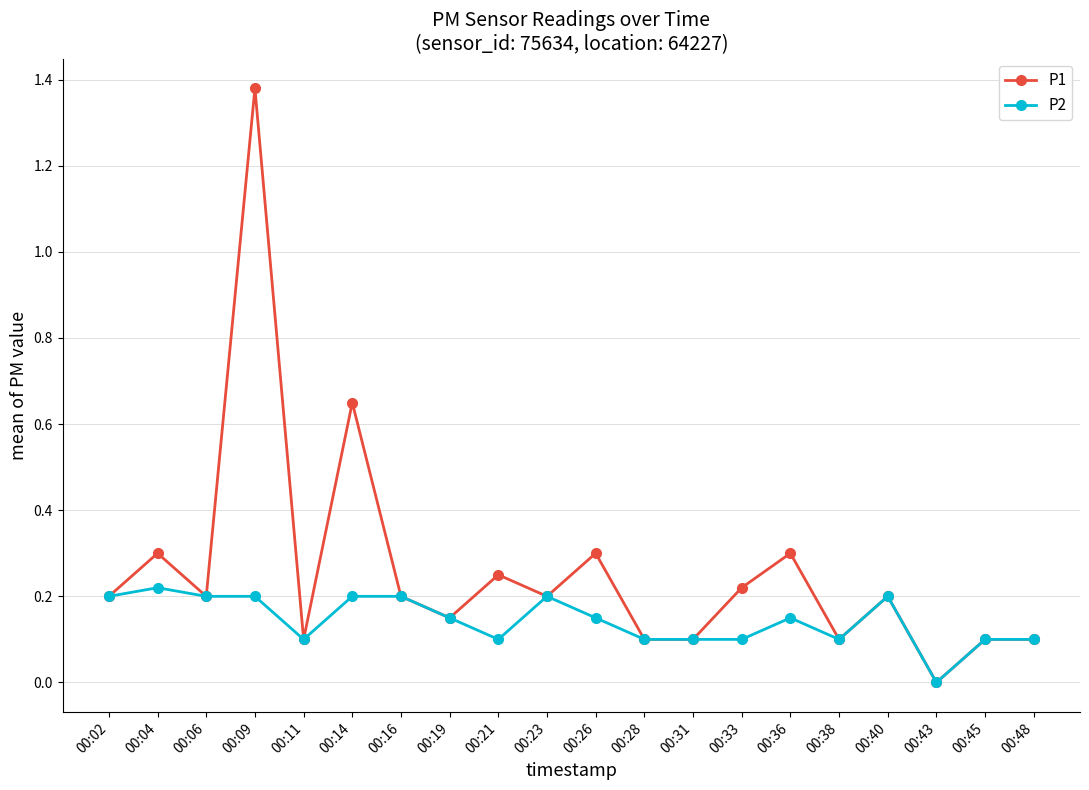

Which series has the largest total across all categories?

P1